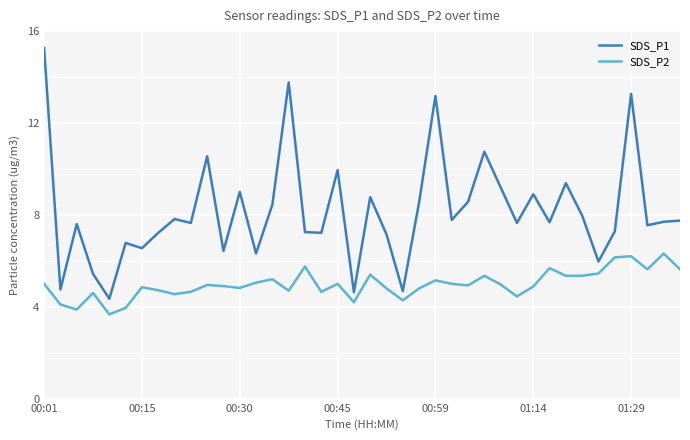

What are all the series names shown in the legend?

SDS_P1, SDS_P2